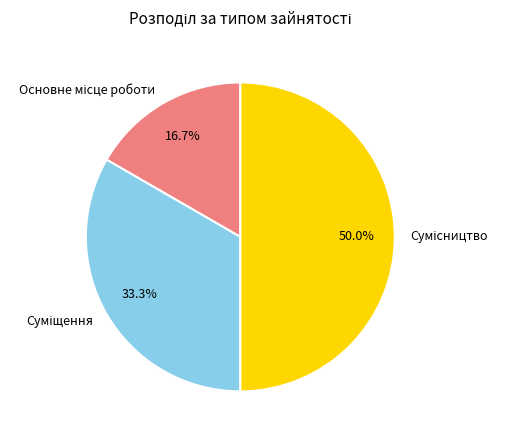

What is the total percentage of Суміщення and Основне місце роботи?

50.0%